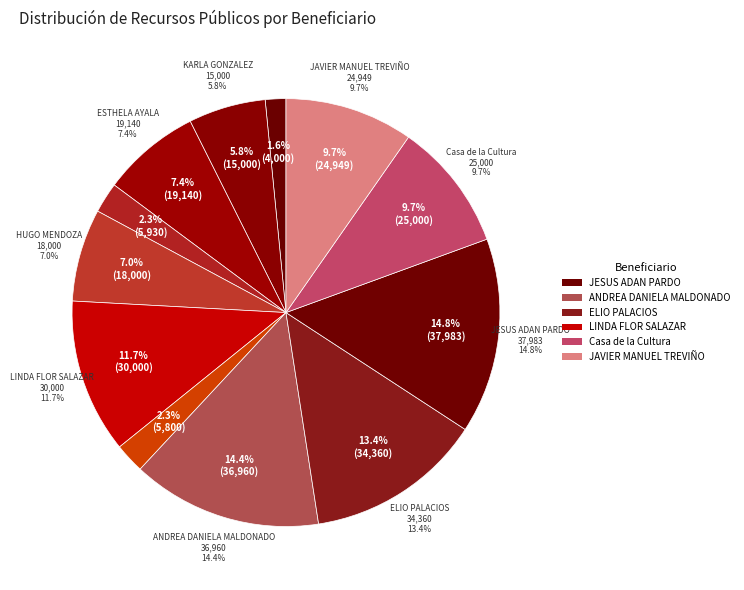

What is the ratio of the value at KARLA GONZALEZ to the value at JESUS ADAN PARDO?

0.4